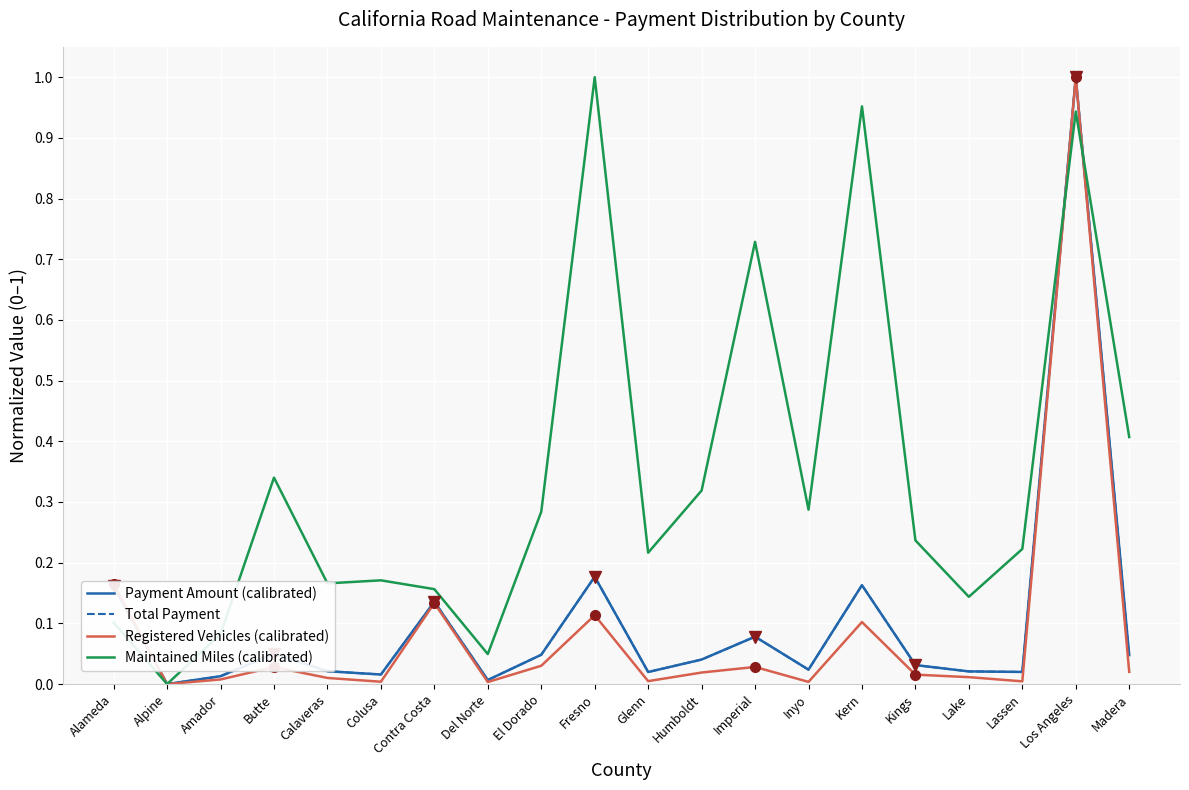

What is the total value across all series at Madera?

0.5